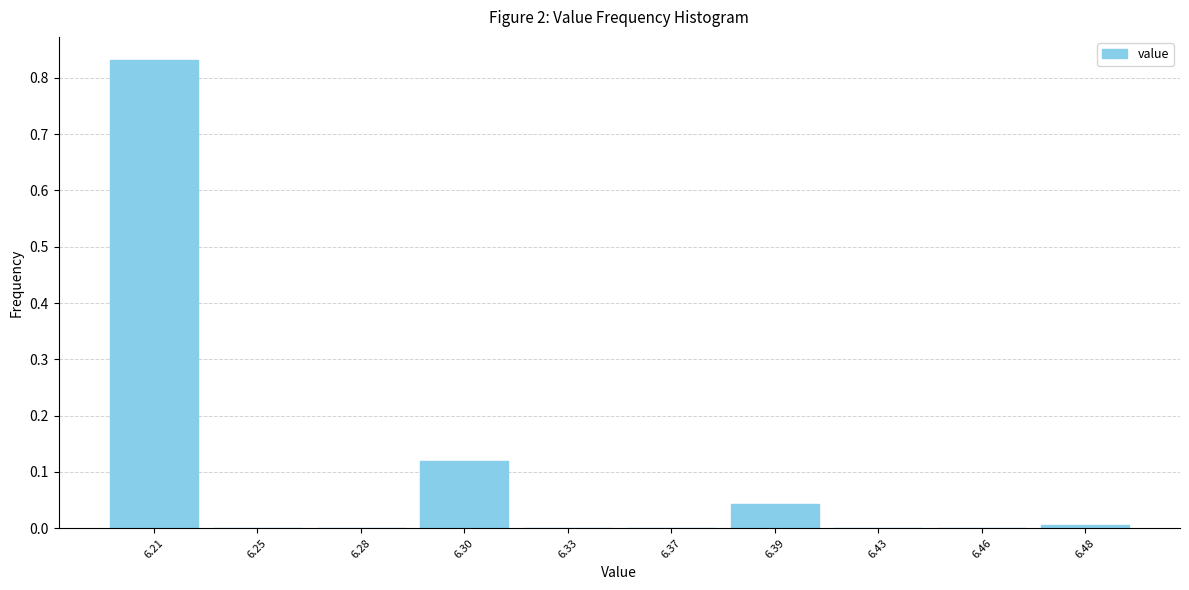

What is the sum of all values?

1.0